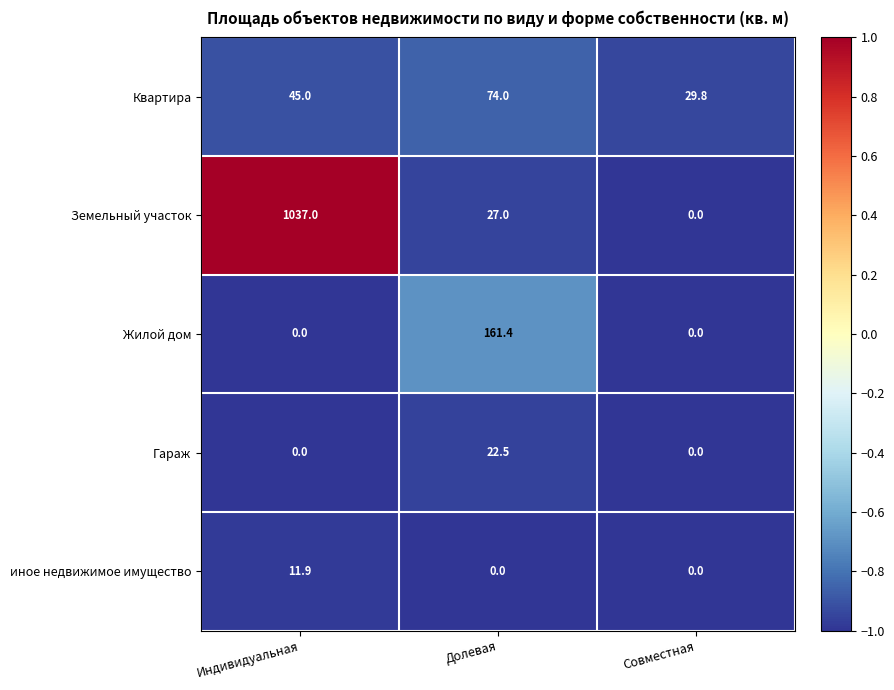

What is the total value across all series at Индивидуальная?

1093.9